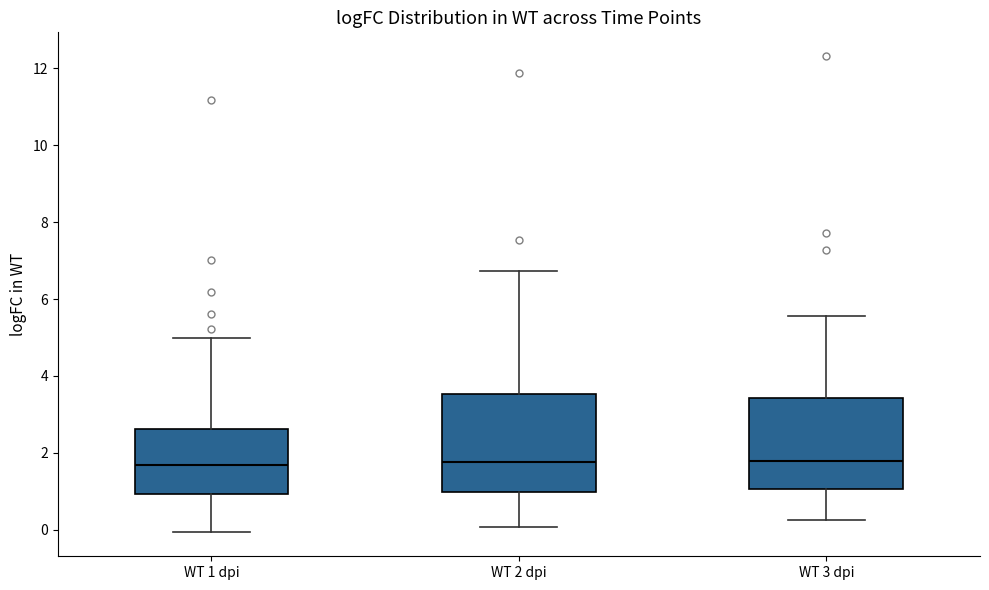

Where does the median line of the box for WT 1 dpi sit on the y-axis? The values are not printed on the chart, so give them approximately, as read against the axis.

1.6